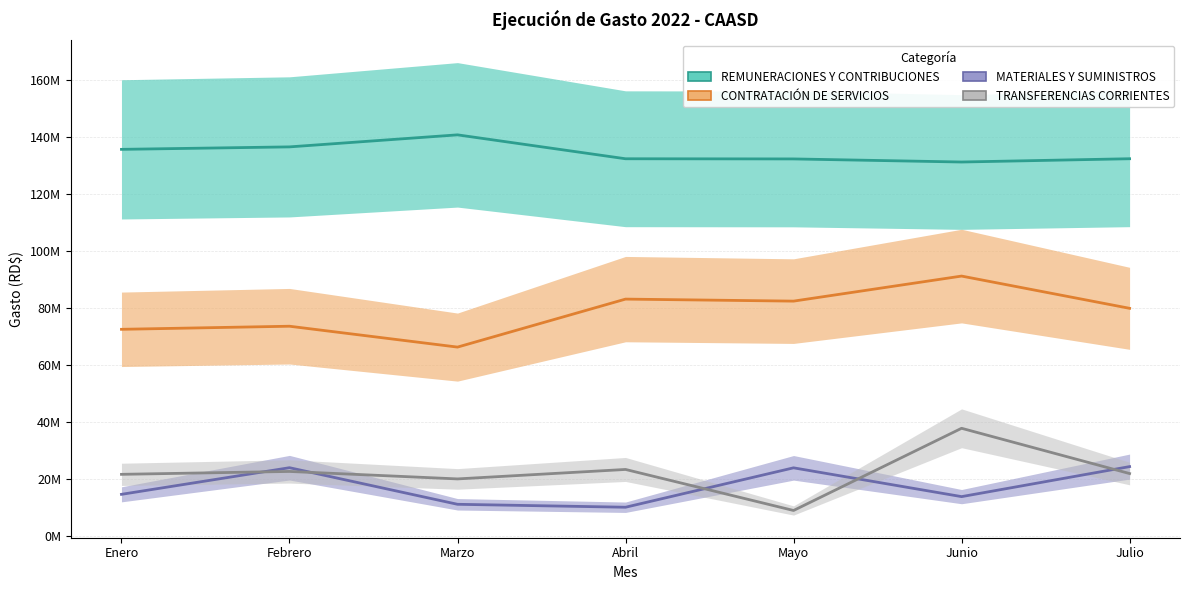

Between Enero and Julio, which is larger?

Enero